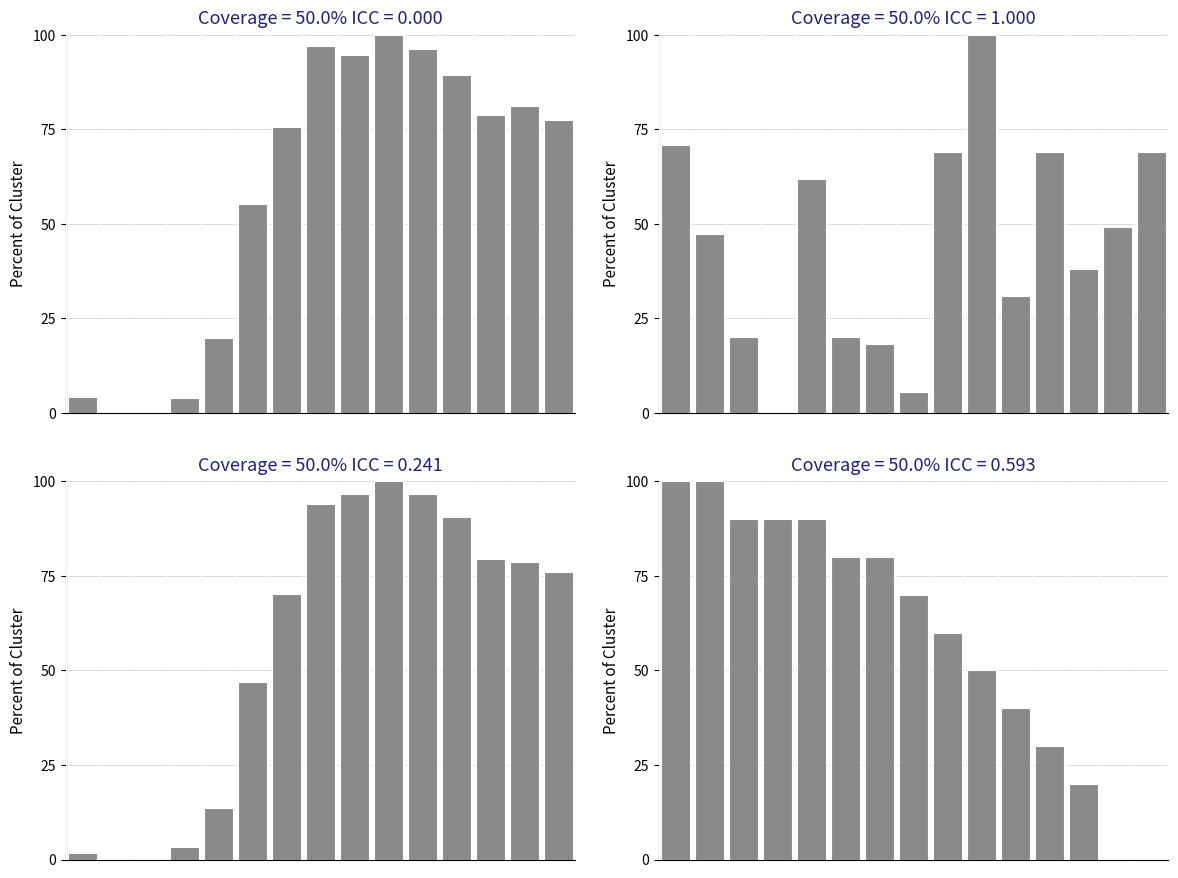

Read the TOTAL FLOW (KCFS) value at 14.

77.4